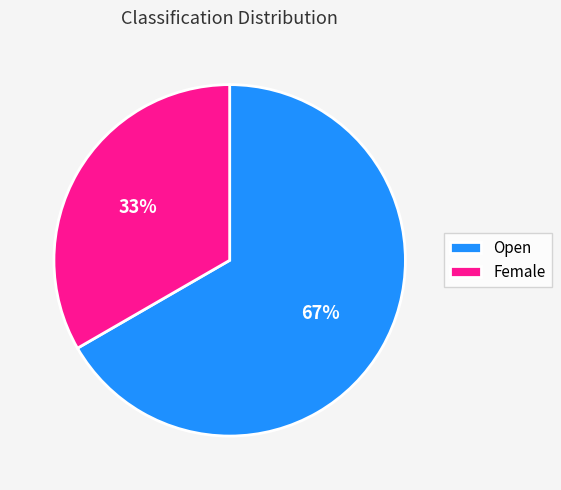

Is Female the majority of the pie?

No